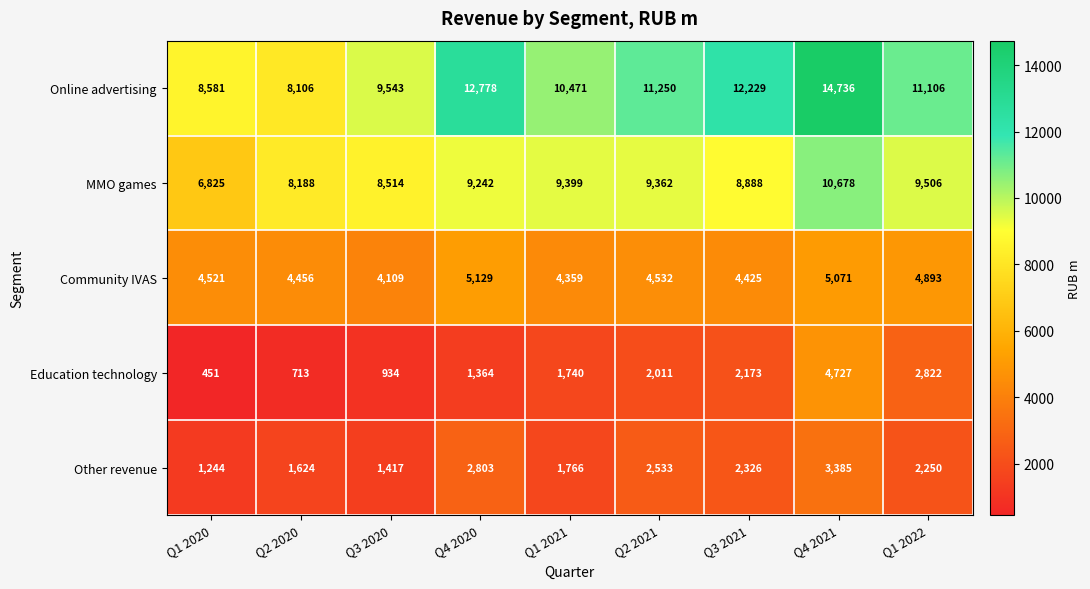

Which label corresponds to the largest value in the chart?

Q4 2021